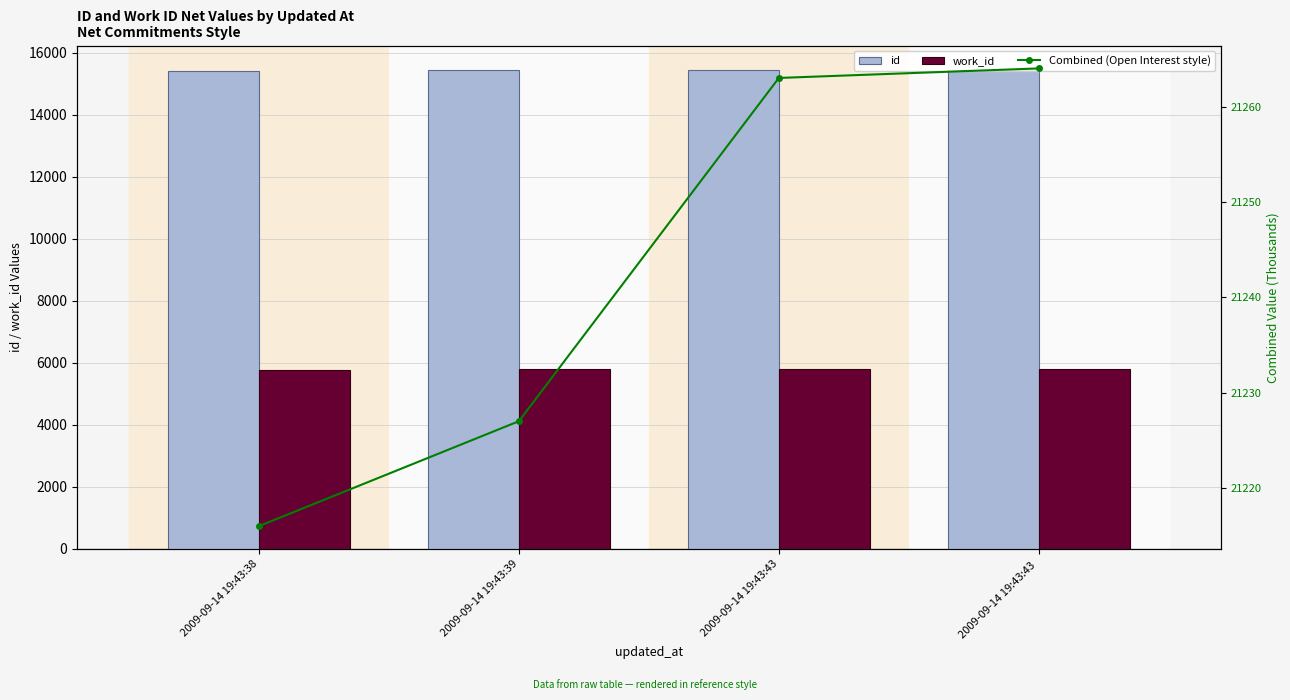

Does the chart contain stacked bars?

No